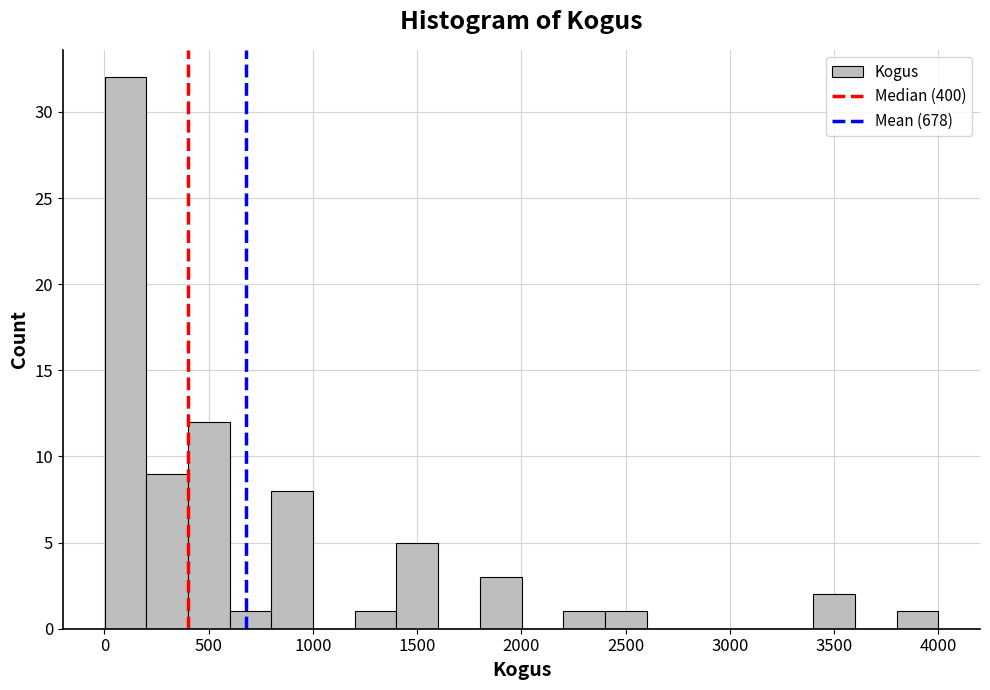

Around what value on the x-axis is the tallest bar? Give the approximate position of its centre, as read against the axis.

100